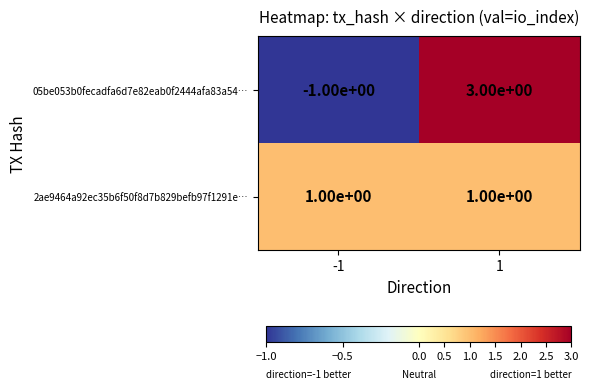

The 2ae9464a92ec35b6f50f8d7b829befb97f1291e… series shows 1 at 1. True or false?

True